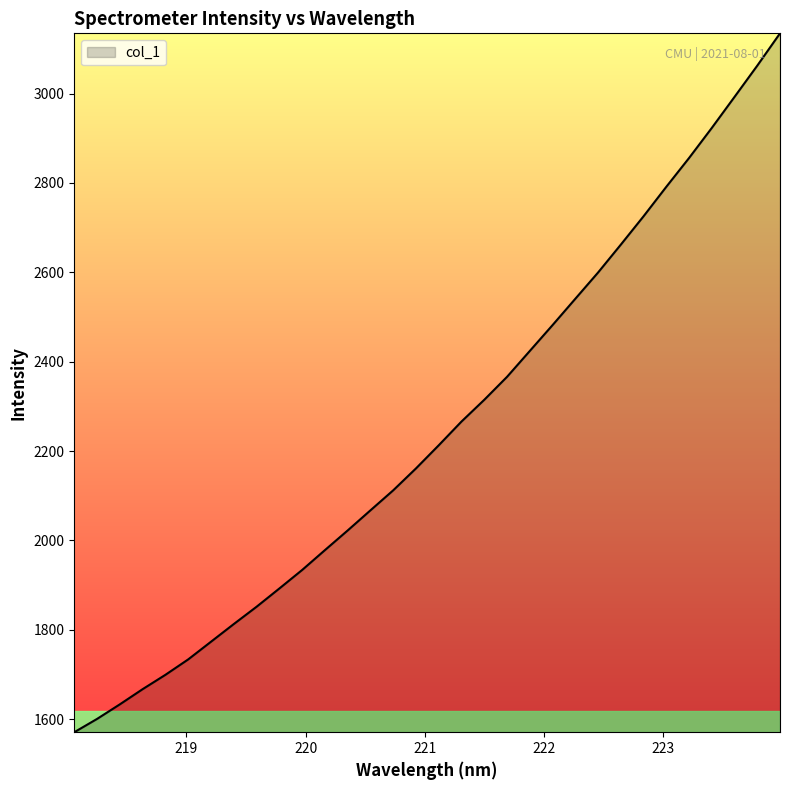

What is the minimum value shown in the chart?

1570.7